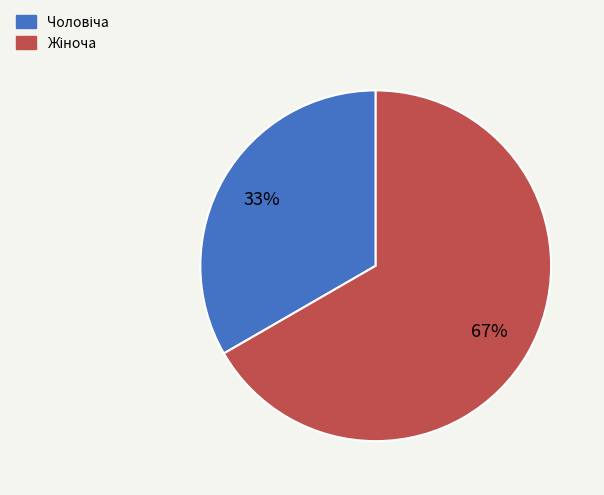

To the nearest percent, what is the average slice percentage?

50%